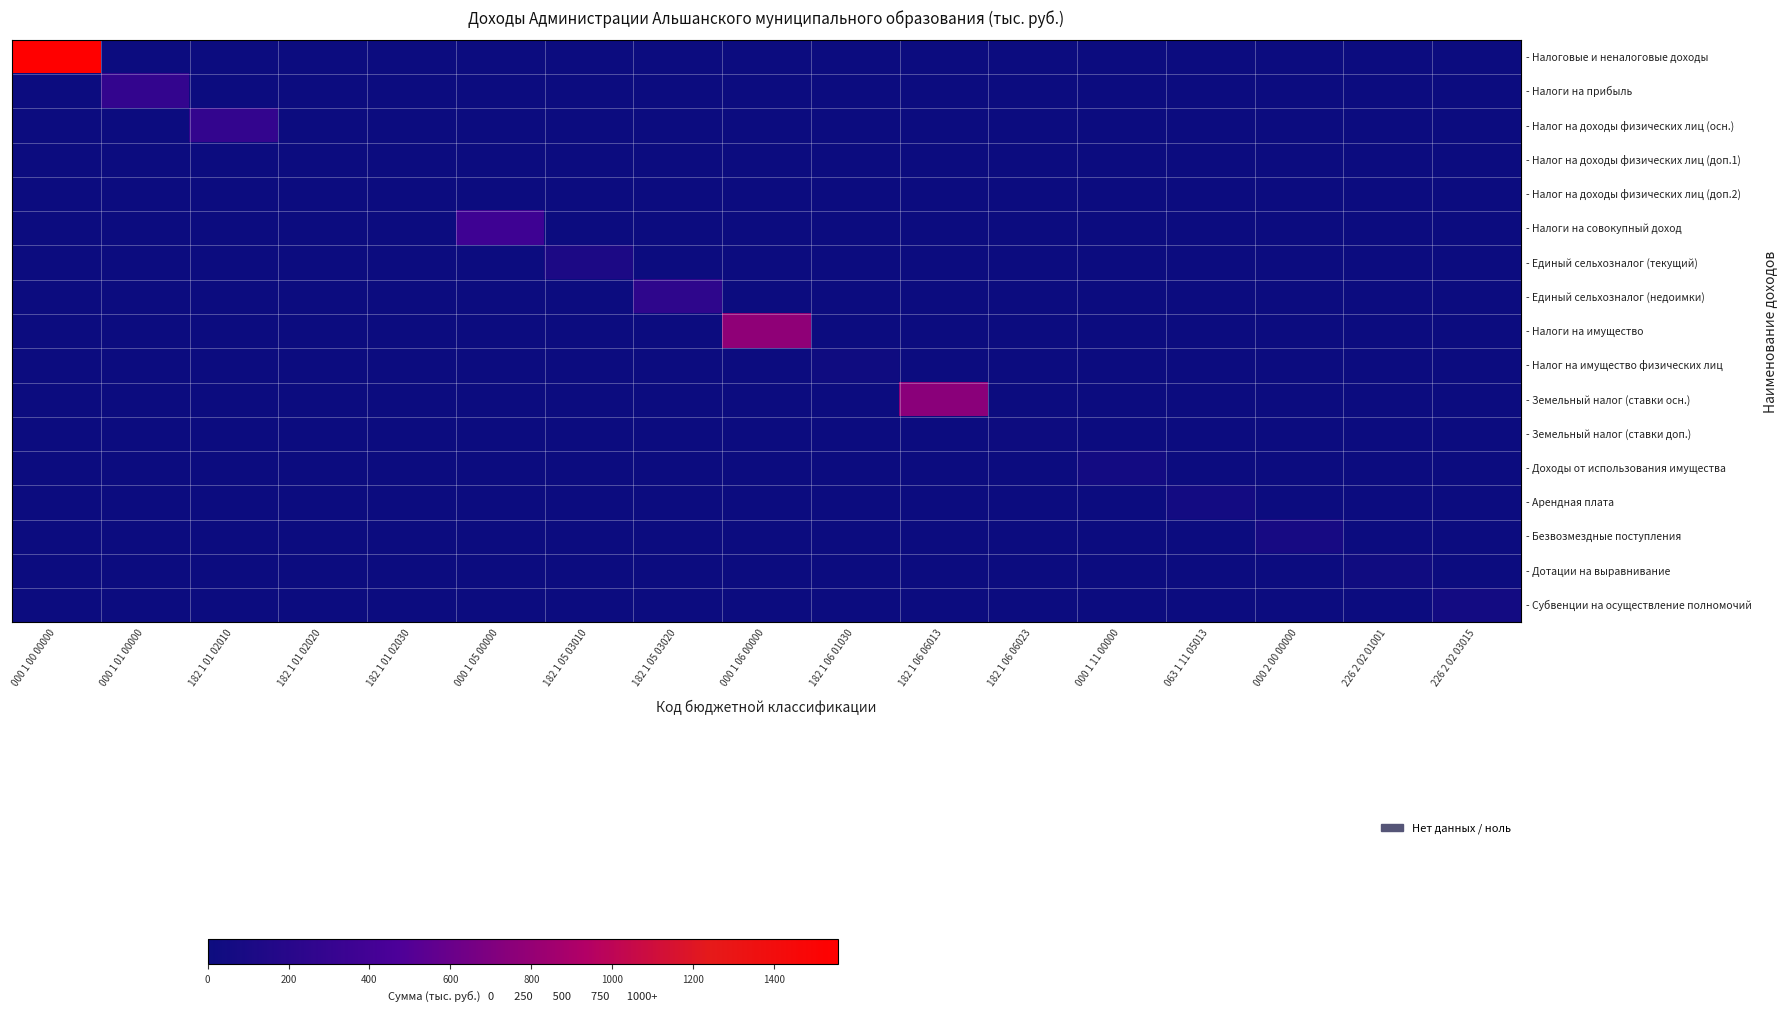

Which series has the widest spread of values?

- Налоговые и неналоговые доходы